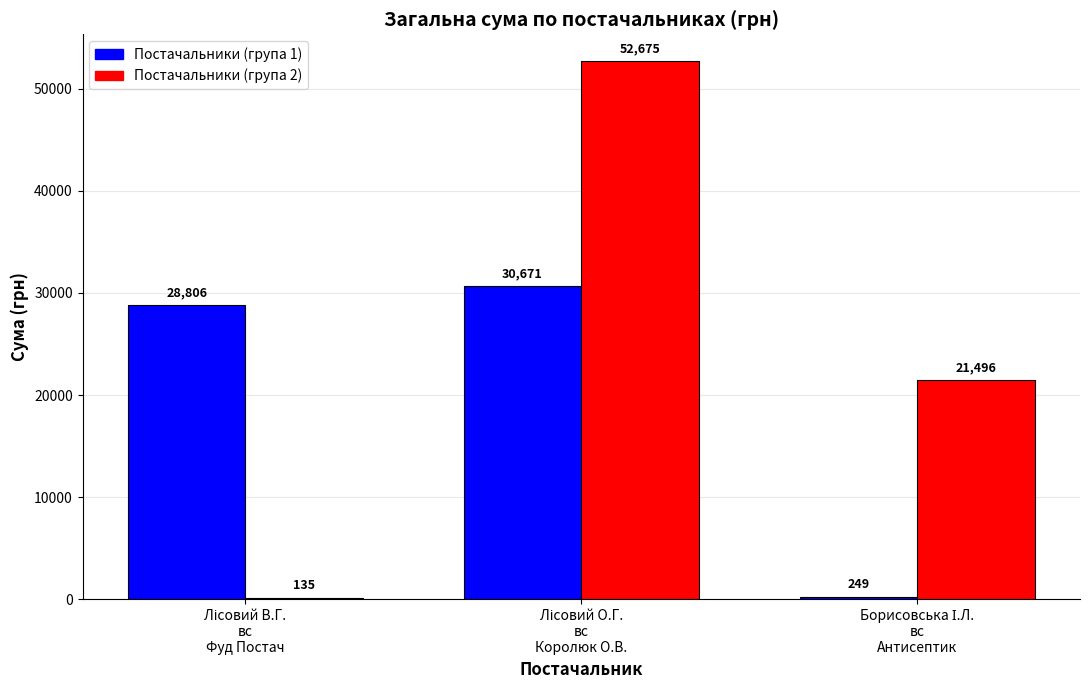

Which series has the largest total across all categories?

Постачальники (група 2)